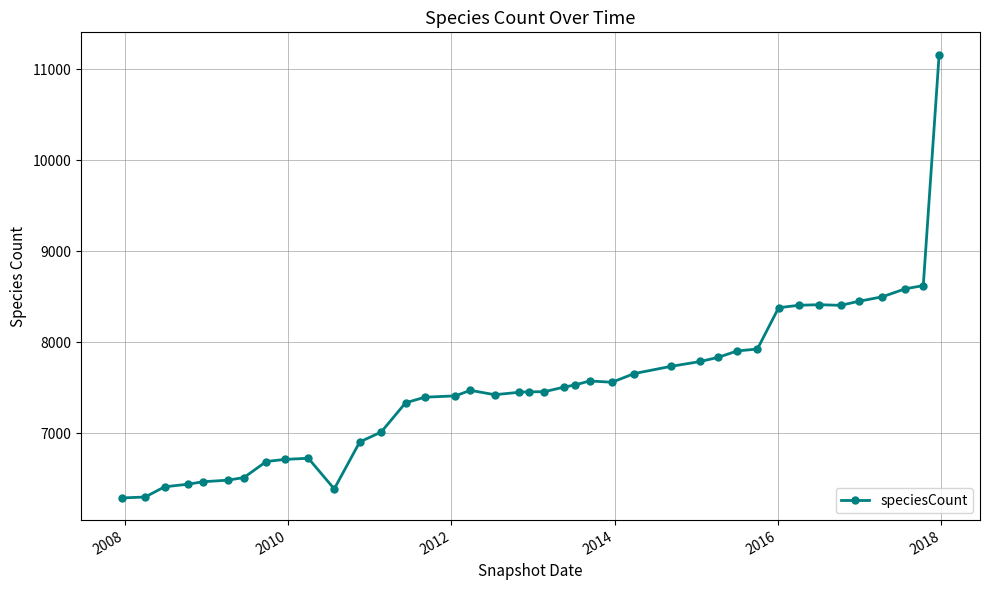

How many values are below 7474?

20